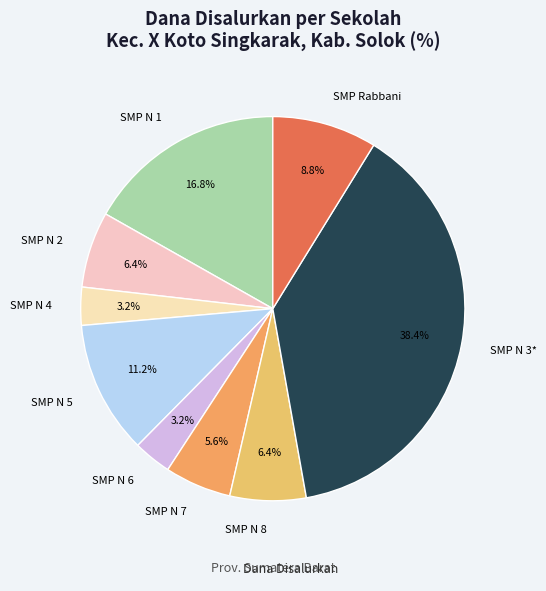

Is there a majority slice in this chart?

No